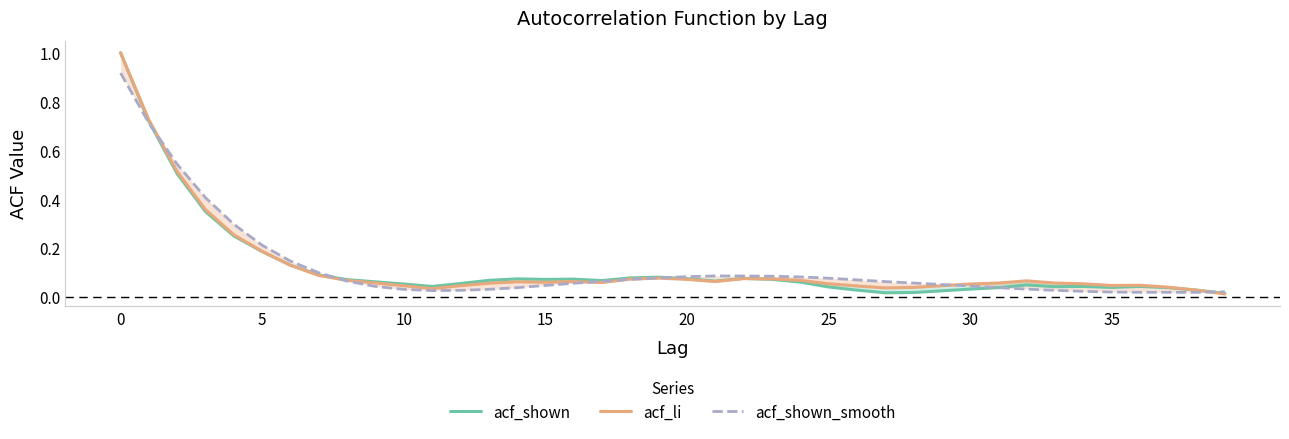

Is this an area chart (filled region under the line)?

No